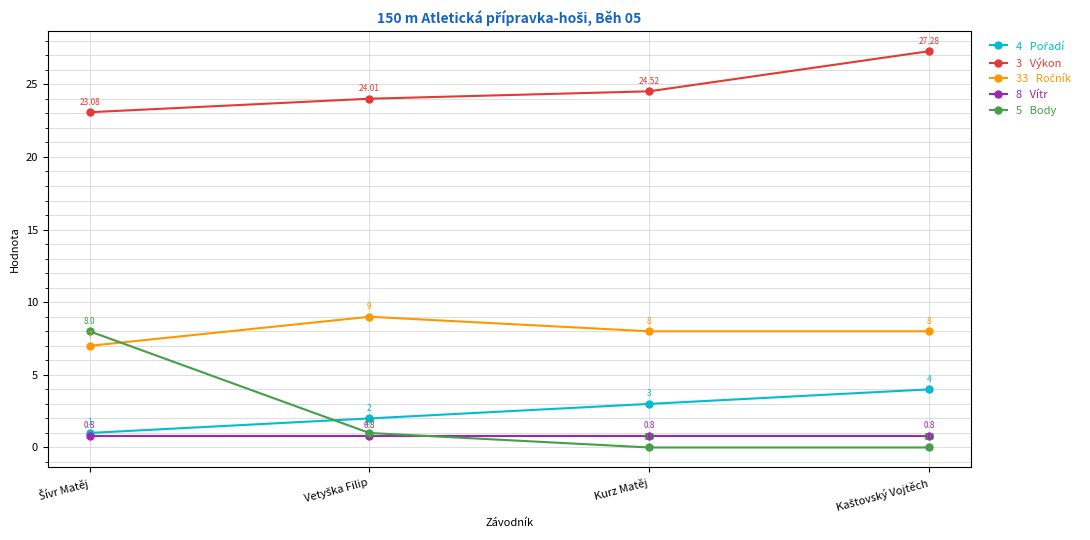

What is the label of the 3rd point from the left?

Kurz Matěj